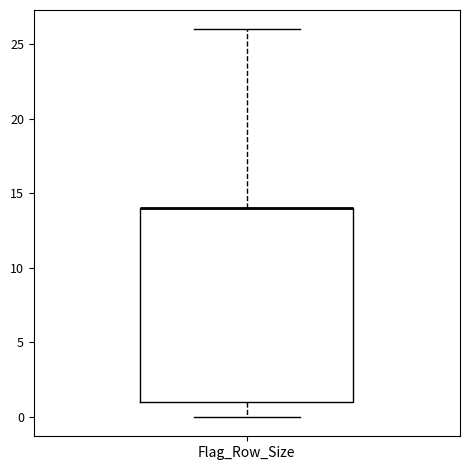

Transcribe this box plot: give where the median line is, the range the box spans, and where the two whiskers end, as read against the y-axis. The values are not printed on the chart, so give them approximately, as read against the axis.

median 14 (drawn on the box's upper edge), box 1 to 14, whiskers 0 to 26